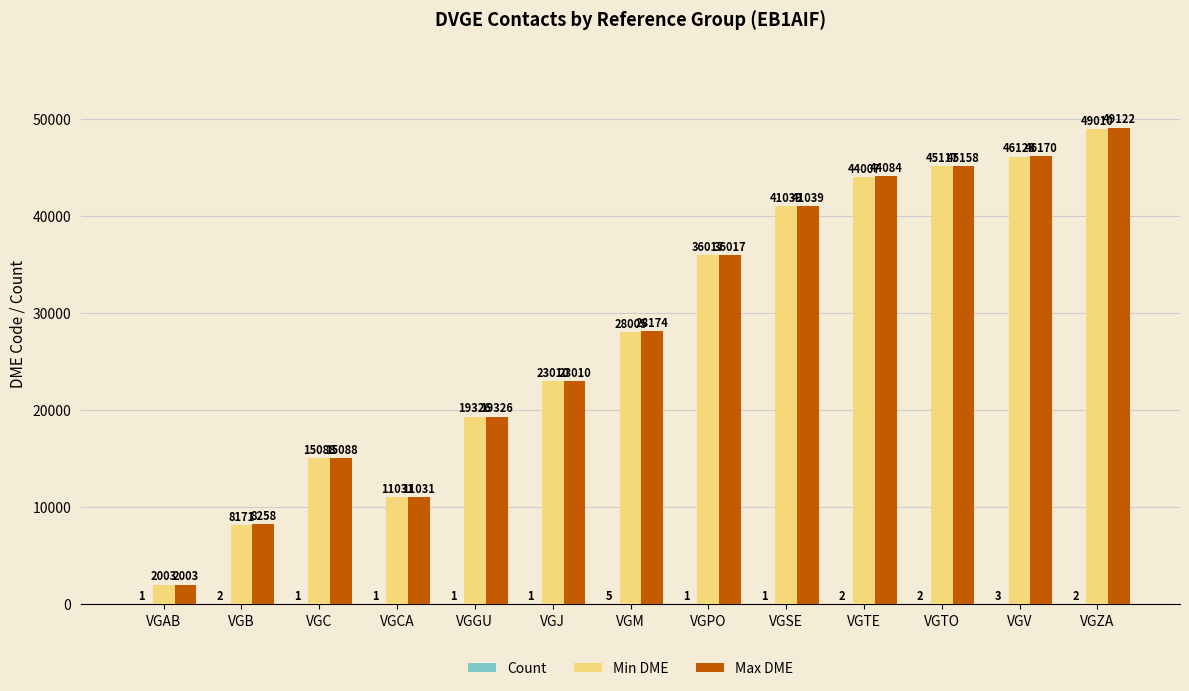

How many categories are shown in the chart?

13